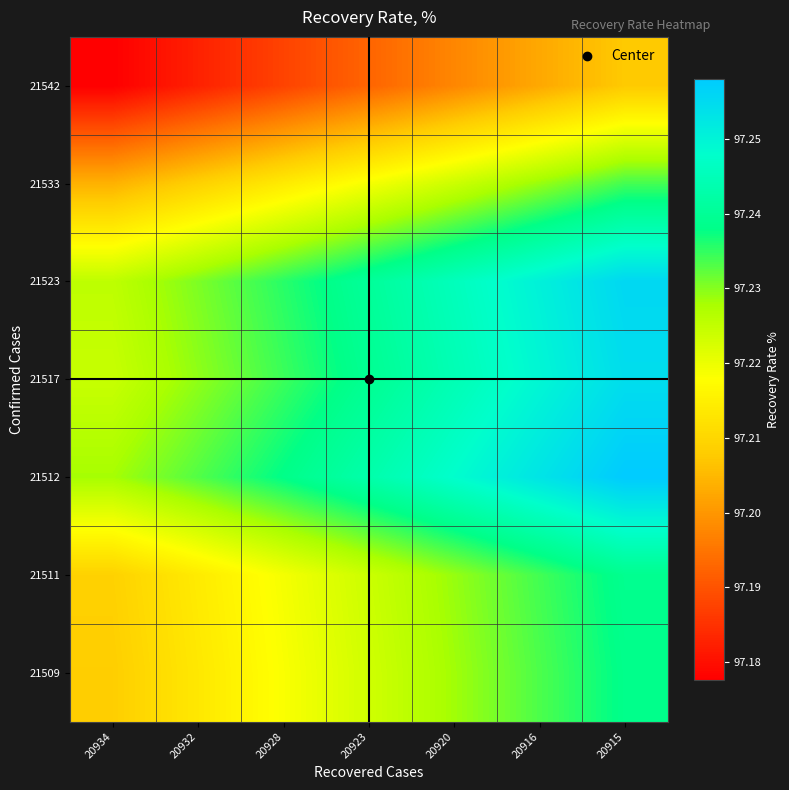

What is the spread (max minus min) of values at 20928?

0.1